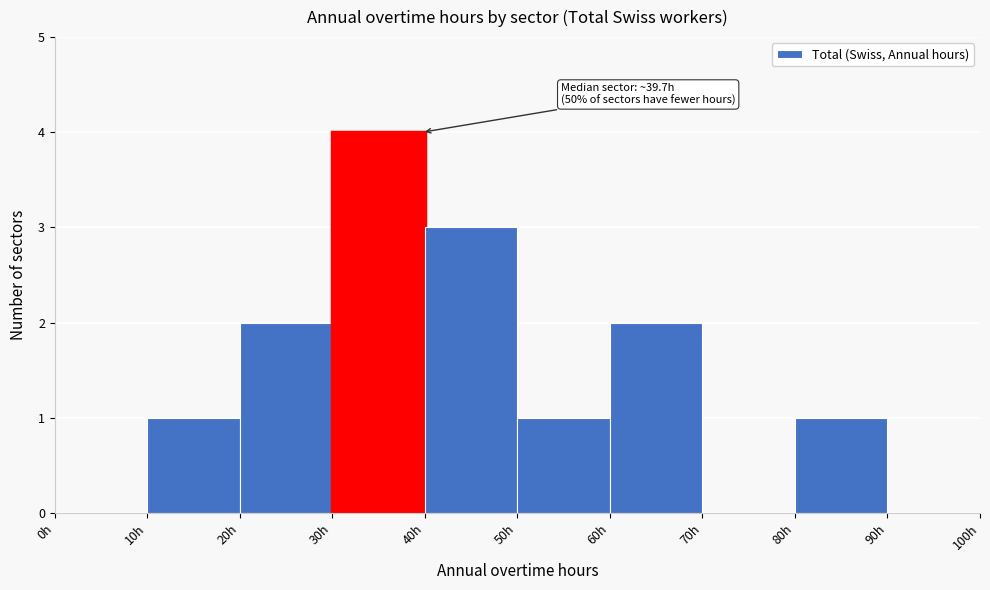

Which range on the x-axis has the tallest bar?

30 to 40